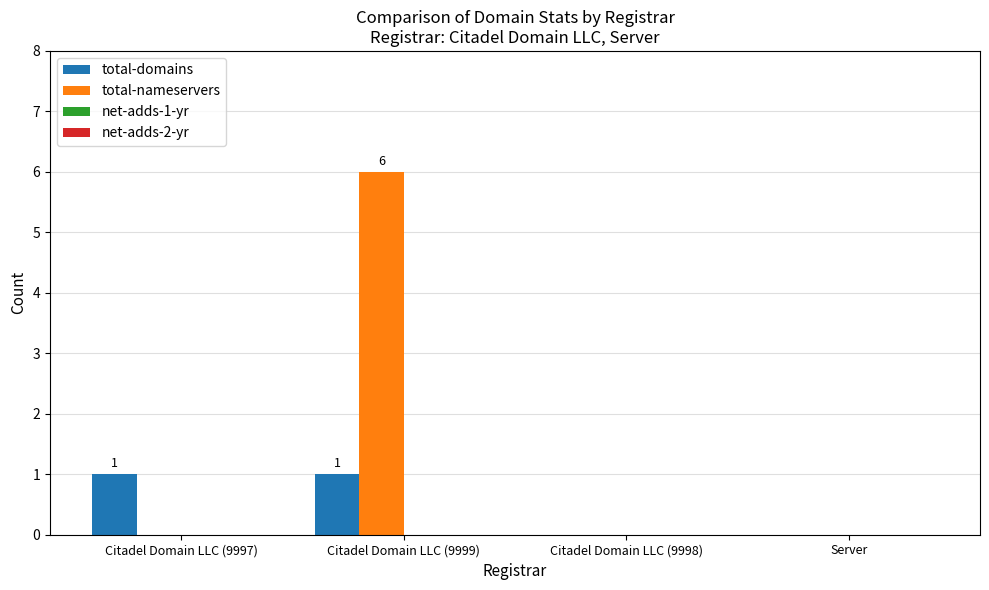

What is the sum of all total-nameservers values?

6